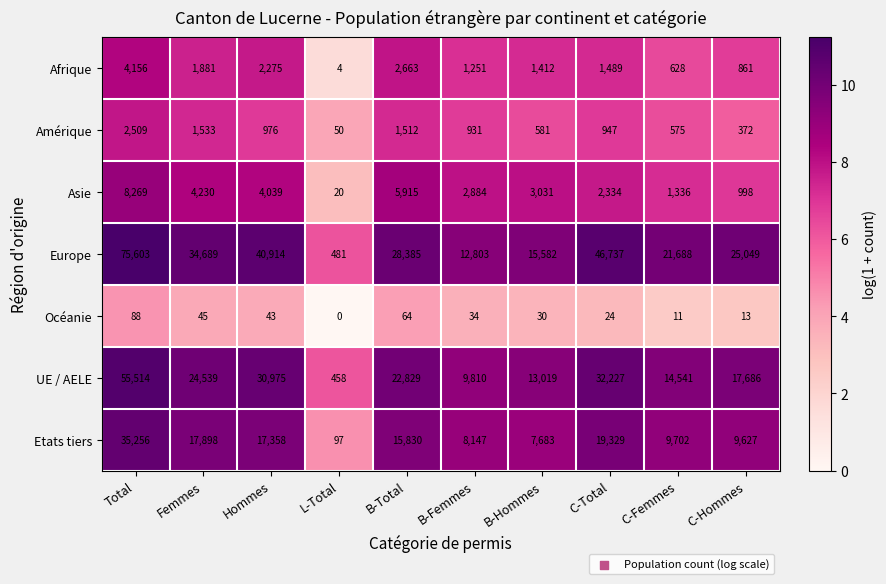

True or false: Etats tiers has a value of 14859 at C-Femmes.

False